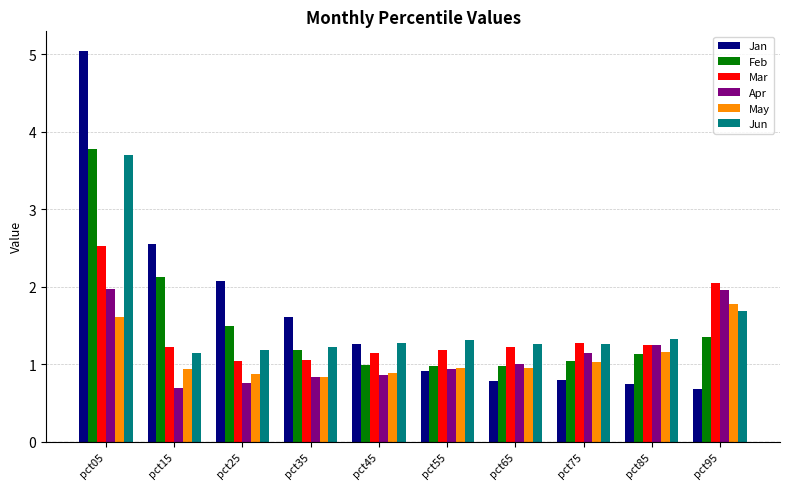

At which label does Feb first exceed 1?

pct05